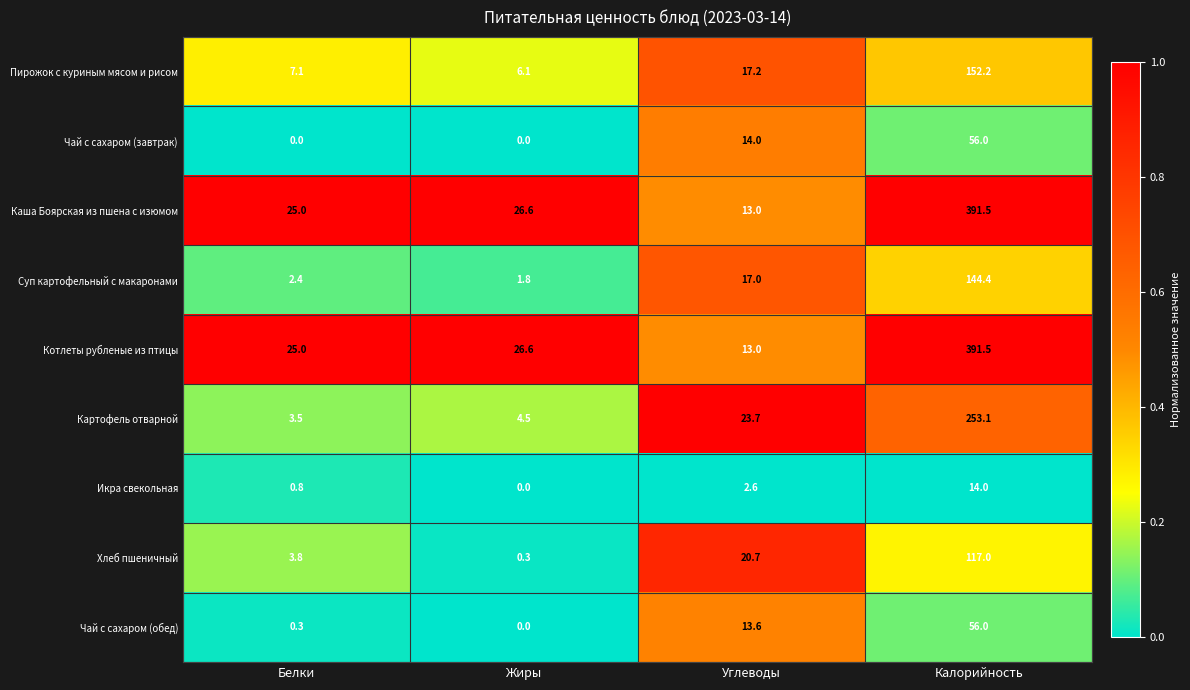

What is the maximum value shown in the chart?

391.5